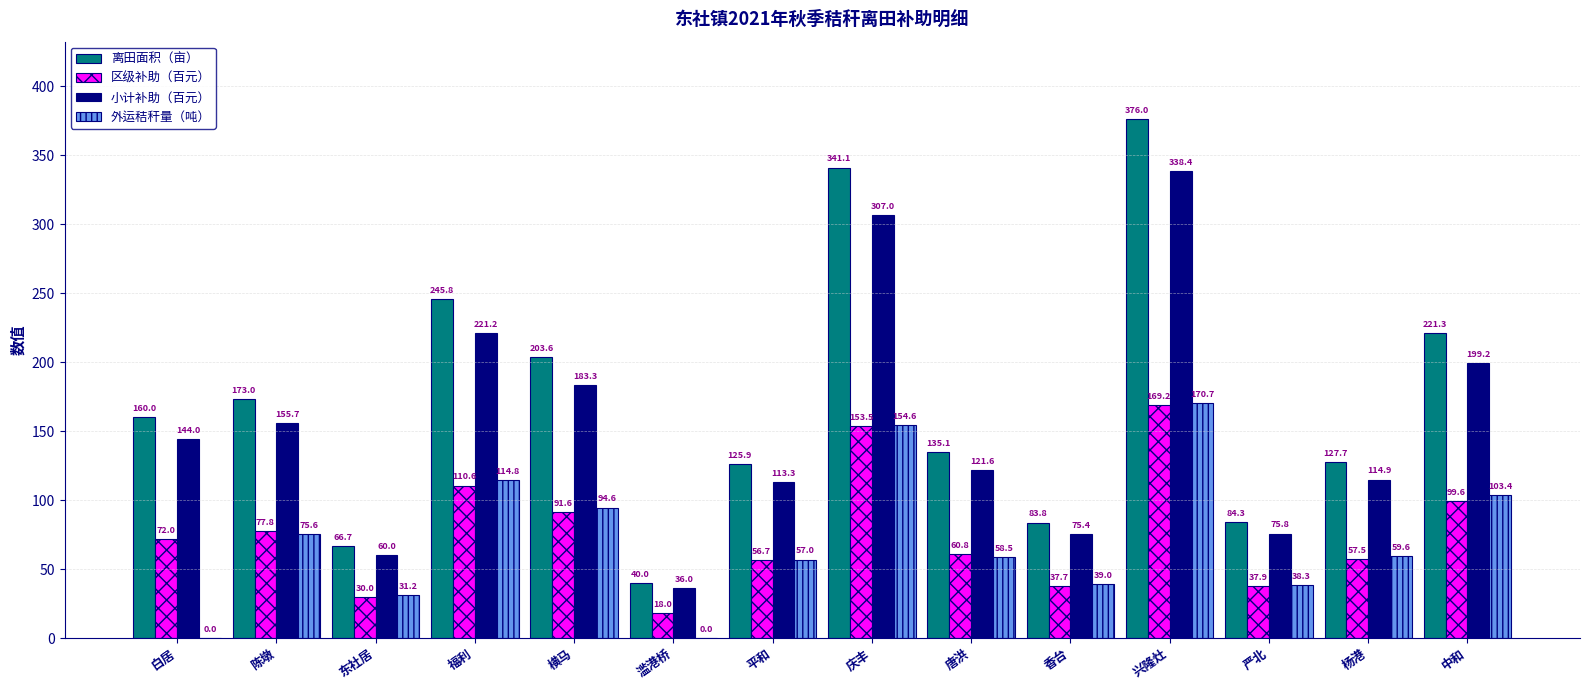

Count the number of categories in the chart.

14